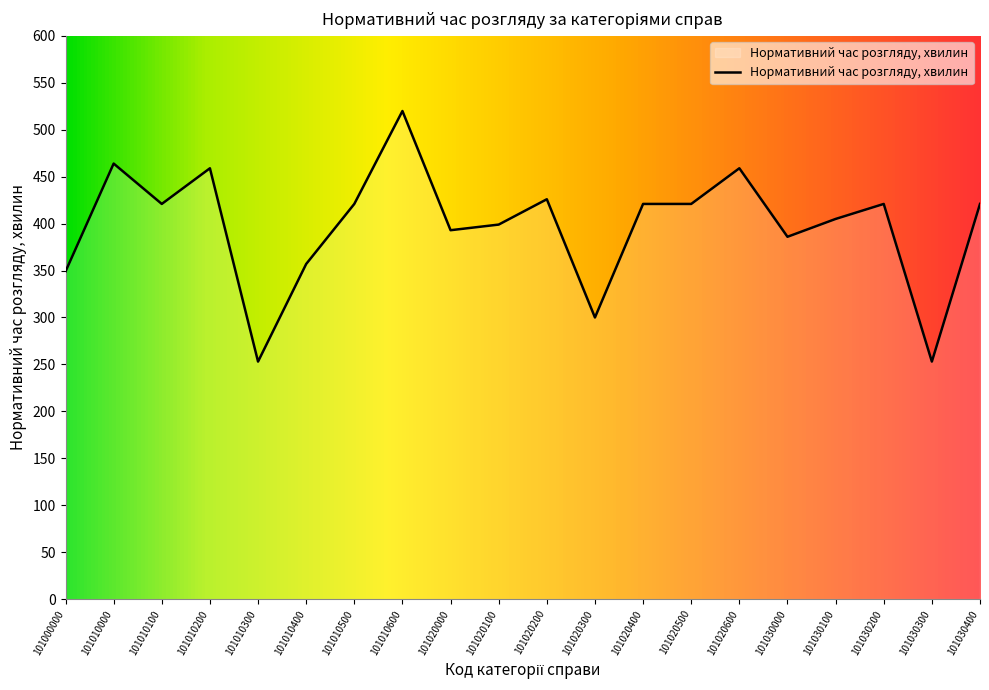

What is the sum of all values?

7949